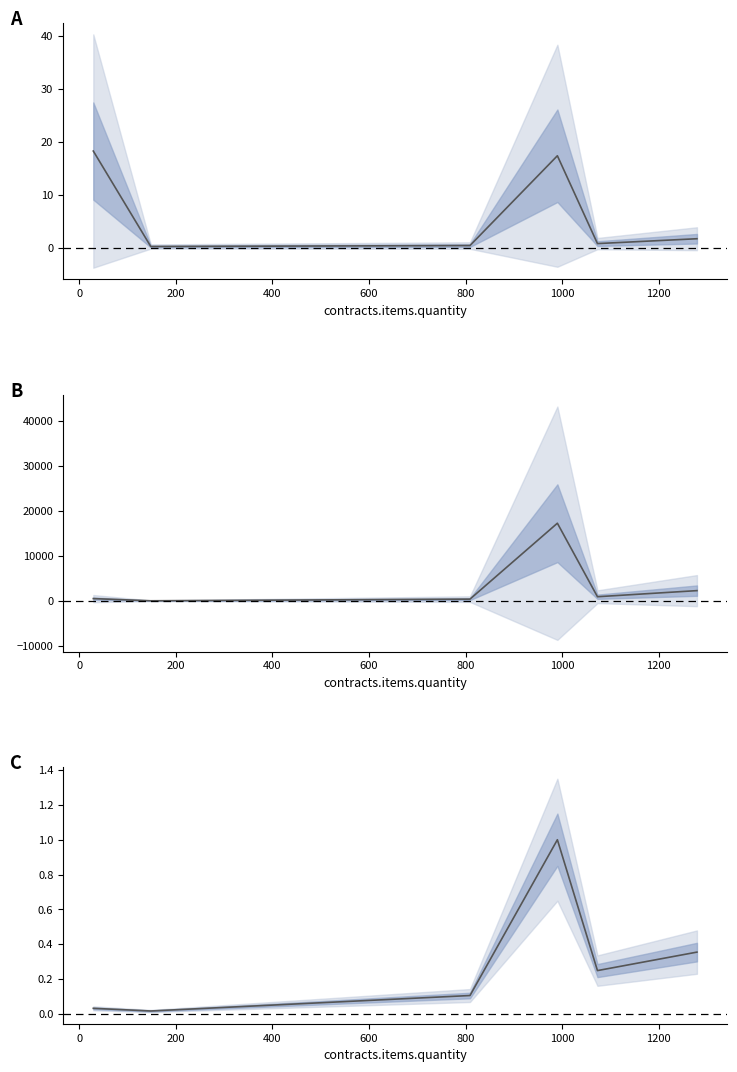

Rank the series by their maximum value, from highest to lowest.

amountOverprice, overprice, tenderValue